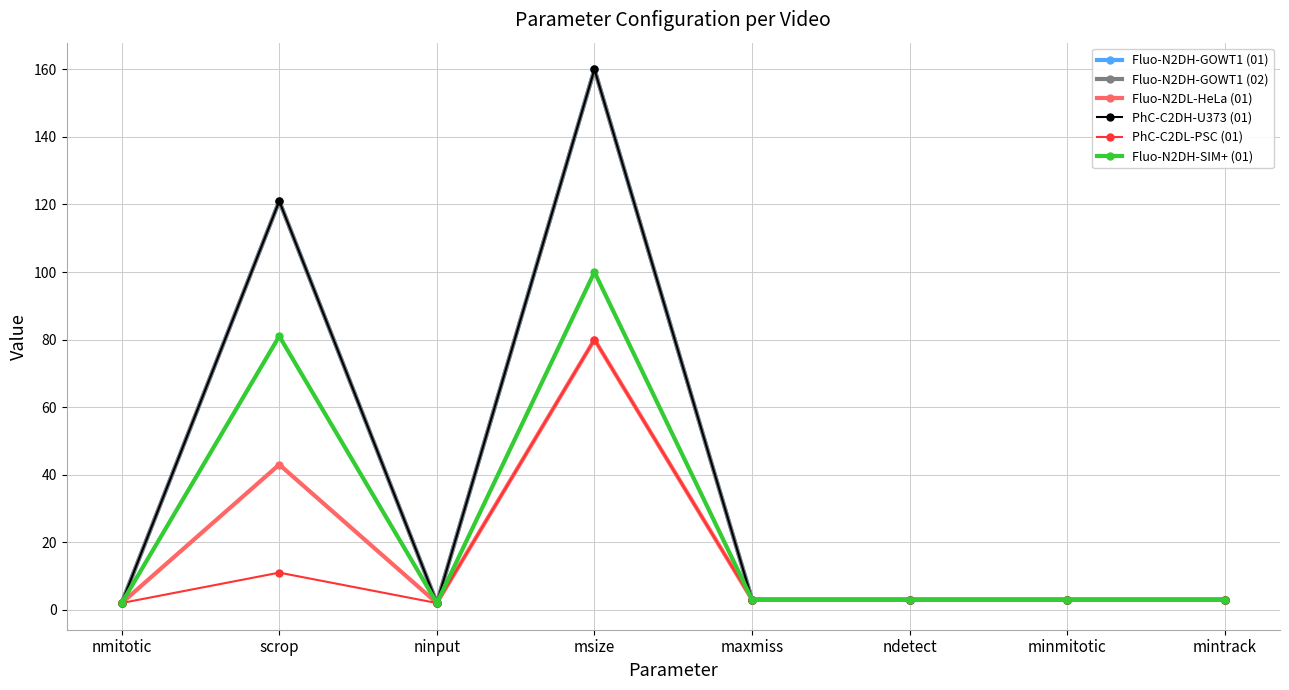

Is this an area chart (filled region under the line)?

No